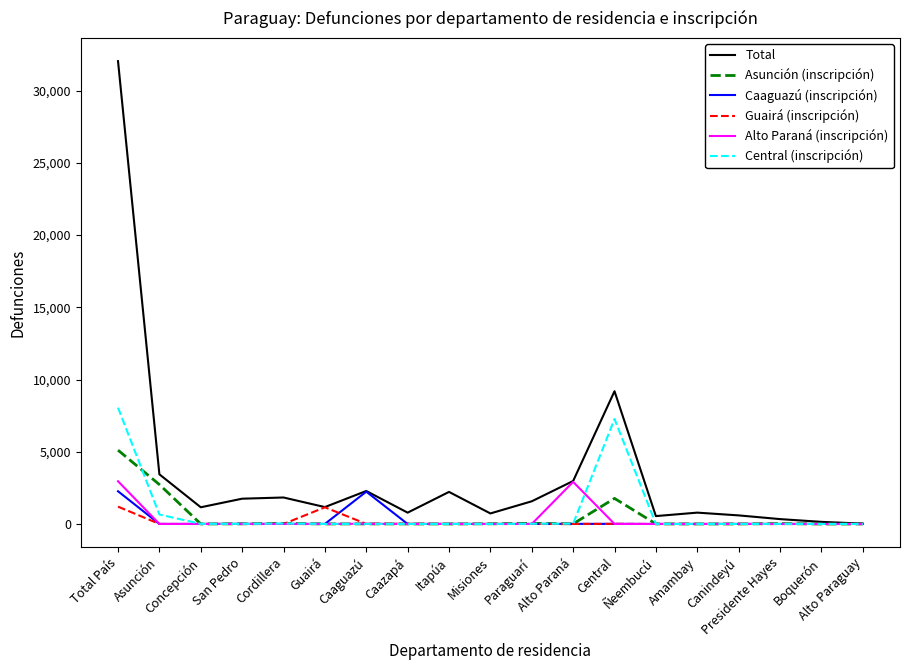

What is the maximum value shown in the chart?

32045